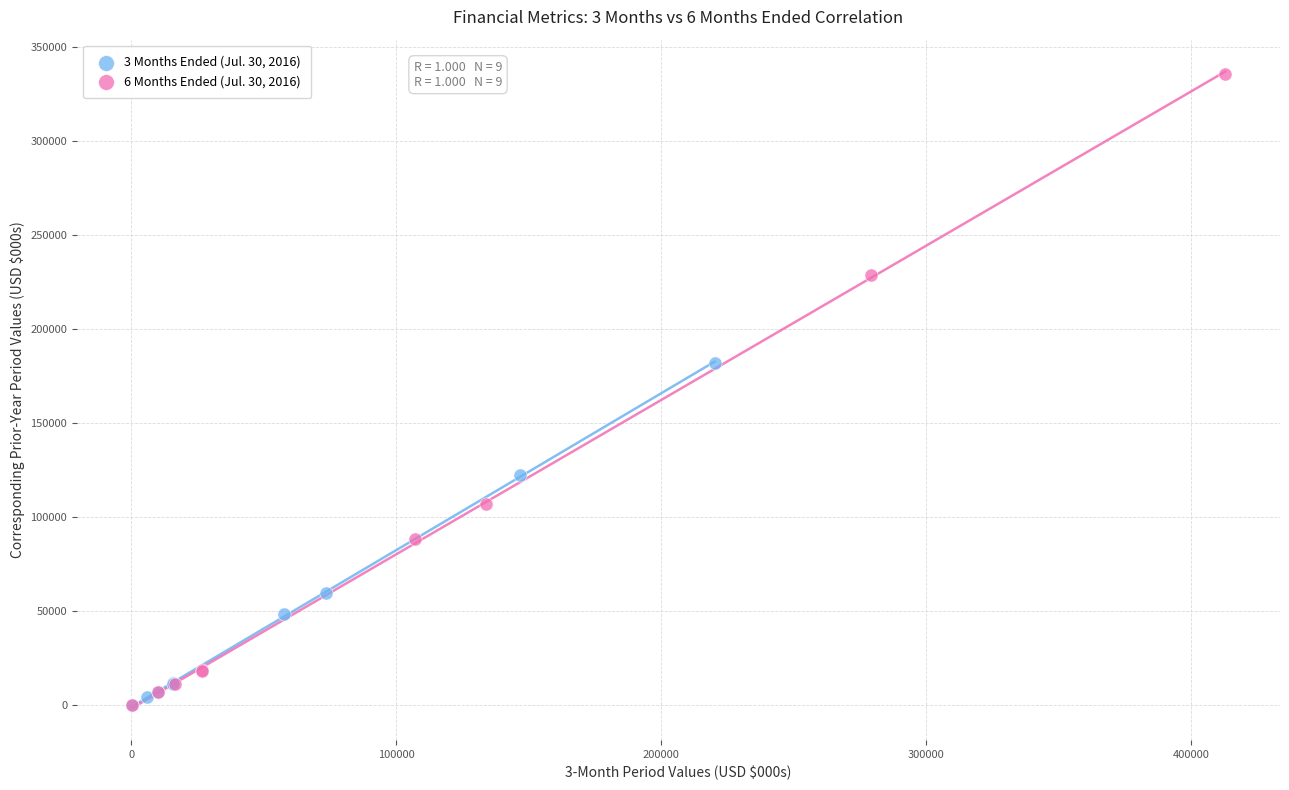

Which series has the largest Y range (max minus min)?

6 Months Ended (Jul. 30, 2016)